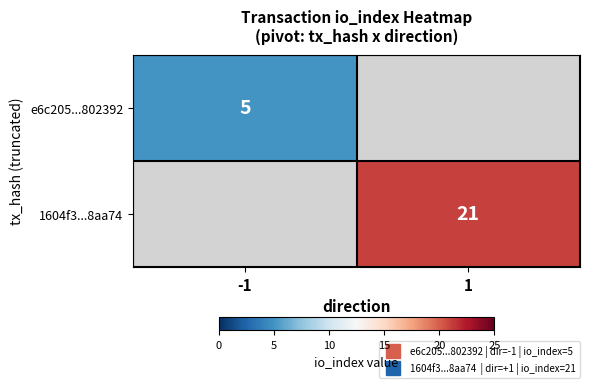

The value of e6c205...802392 at -1 is 8.7. True or false?

False